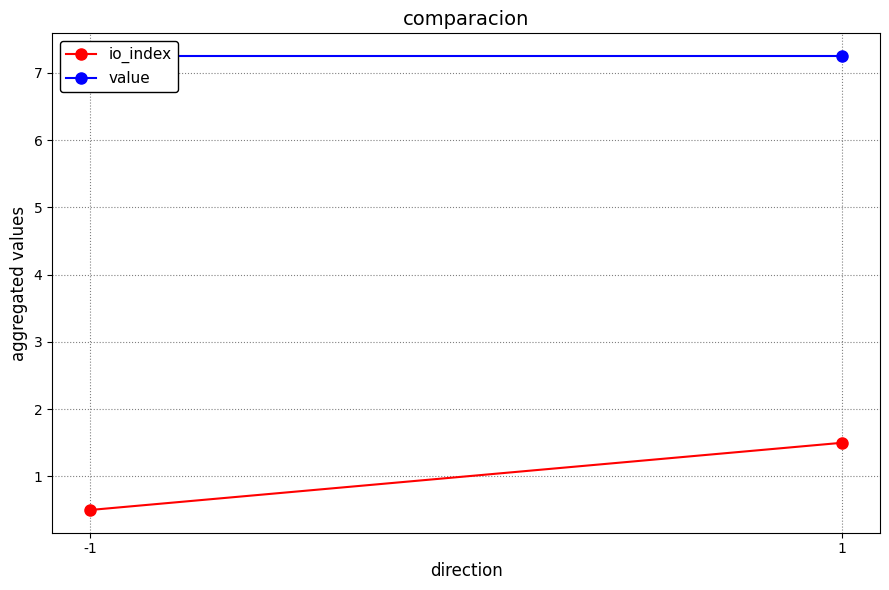

What is the lowest value of the value series?

7.2